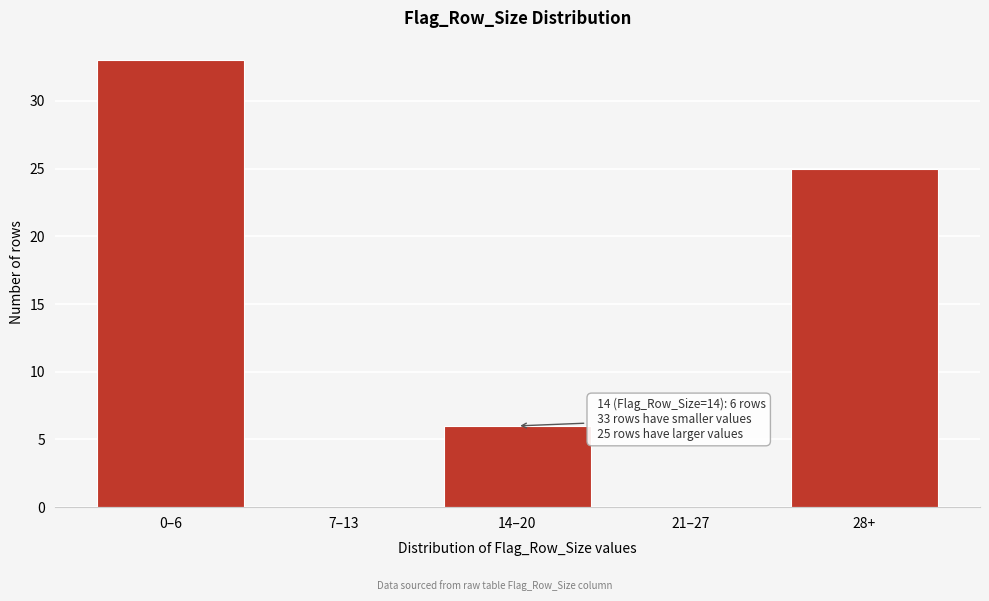

Reading left to right, extract all data points from this chart.

0–6=33	7–13=0	14–20=6	21–27=0	28+=25